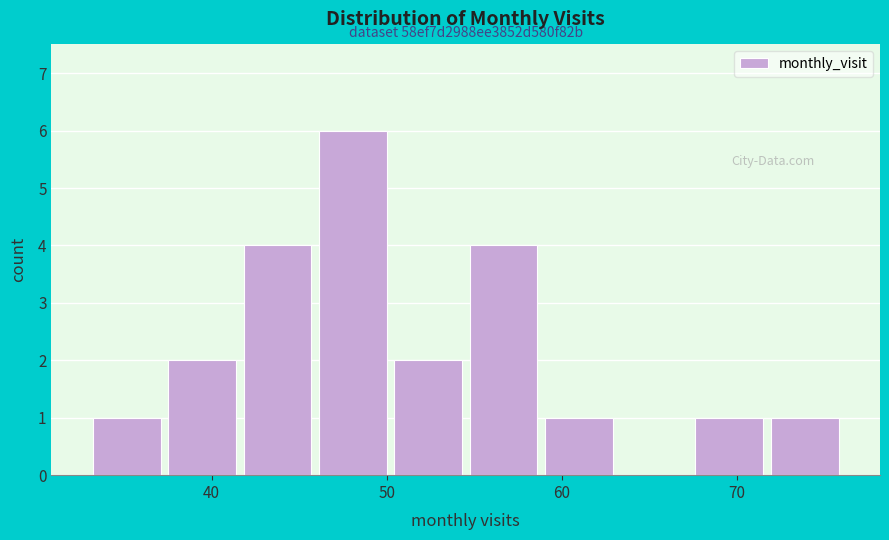

Which range on the x-axis has the tallest bar?

45.9 to 50.2